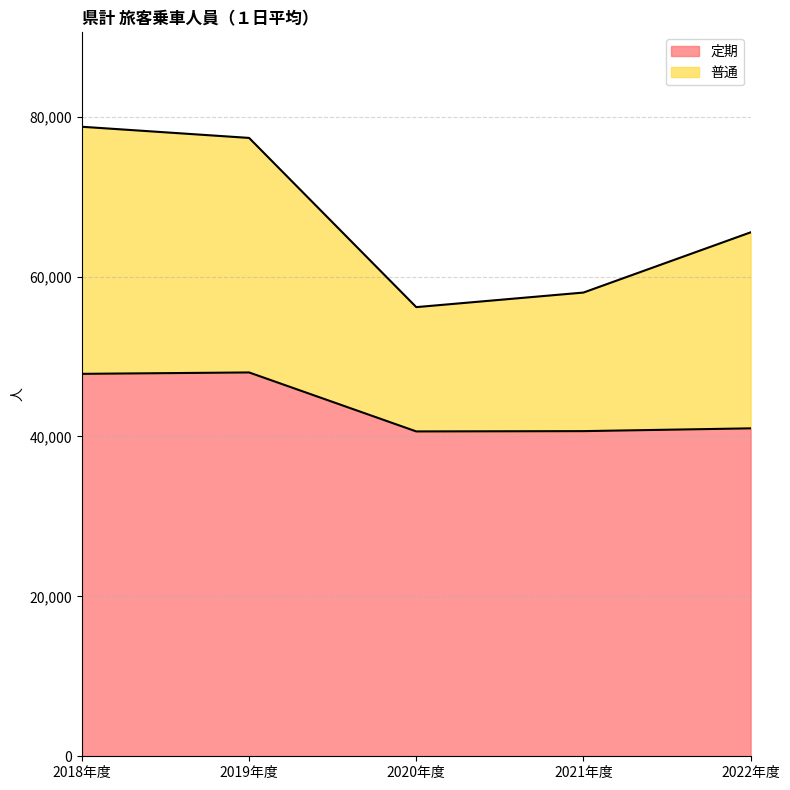

True or false: 定期 and 普通 intersect in this chart.

False